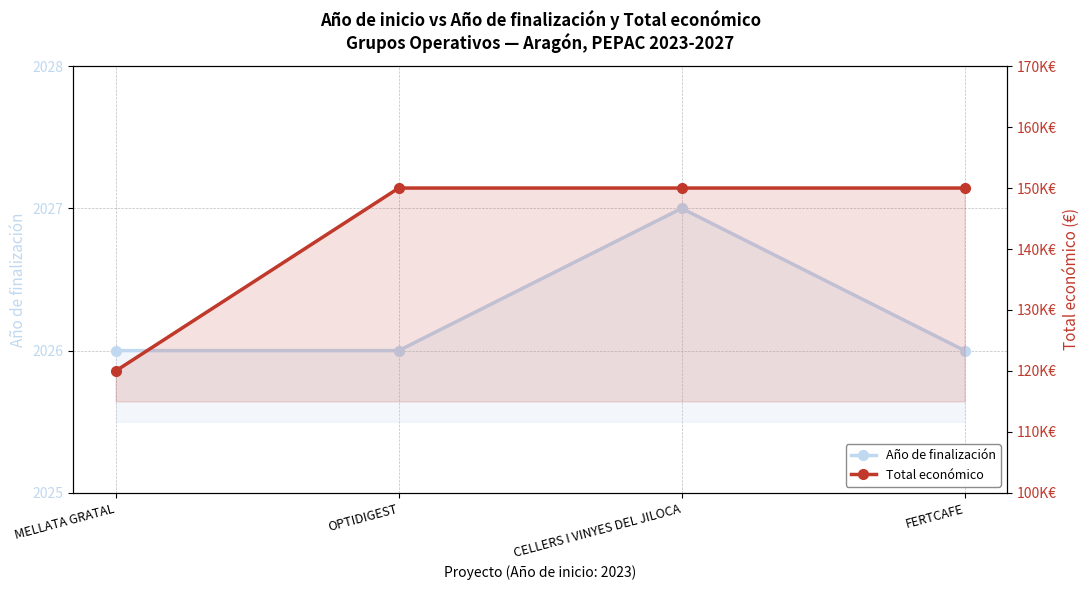

At which label does Año de finalización reach its minimum?

MELLATA GRATAL